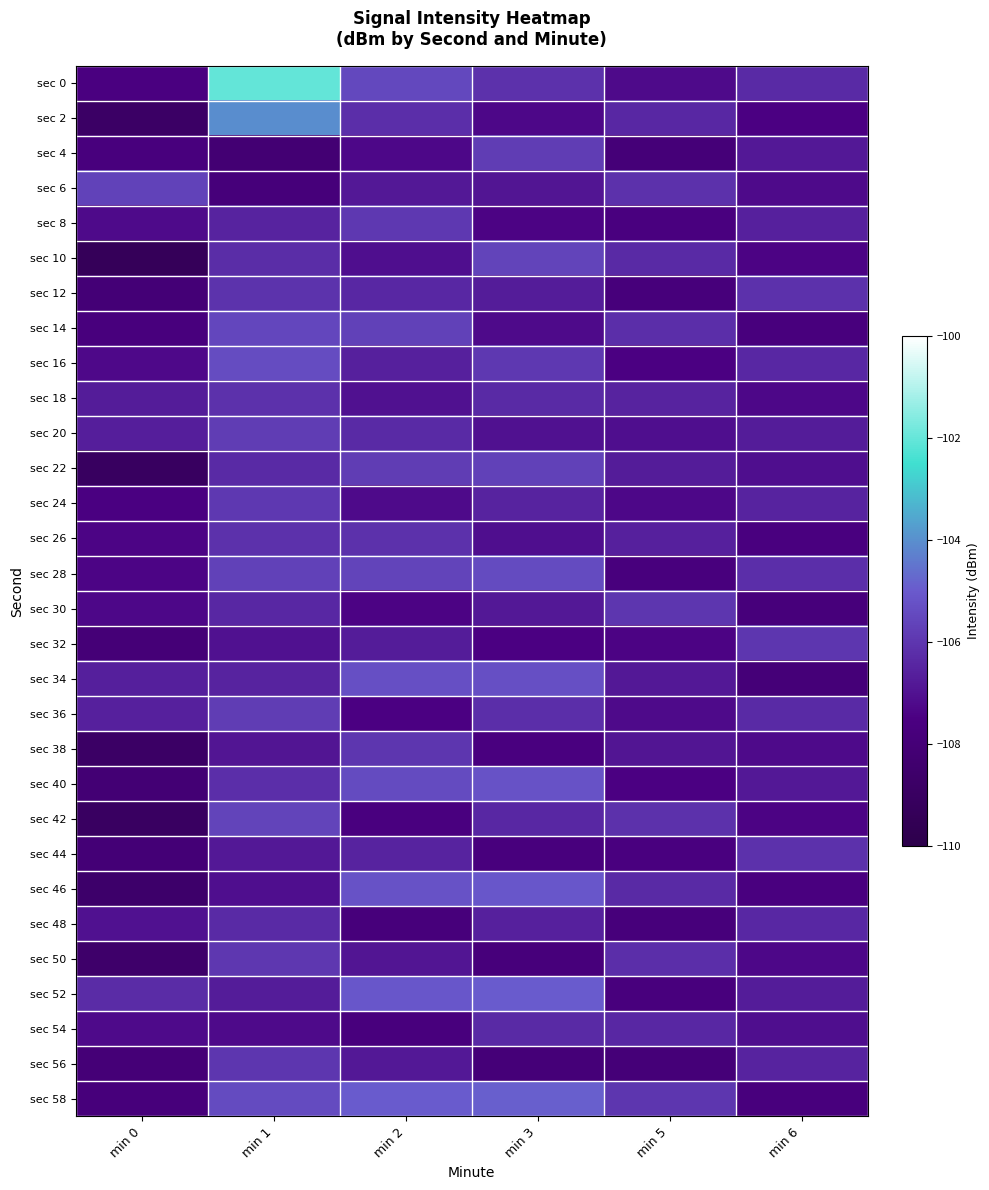

Rank the series at min 5 from lowest to highest value.

sec 4, sec 56, sec 12, sec 48, sec 28, sec 52, sec 8, sec 44, sec 16, sec 40, sec 32, sec 24, sec 0, sec 36, sec 20, sec 38, sec 34, sec 22, sec 26, sec 18, sec 2, sec 54, sec 10, sec 46, sec 14, sec 50, sec 6, sec 42, sec 30, sec 58